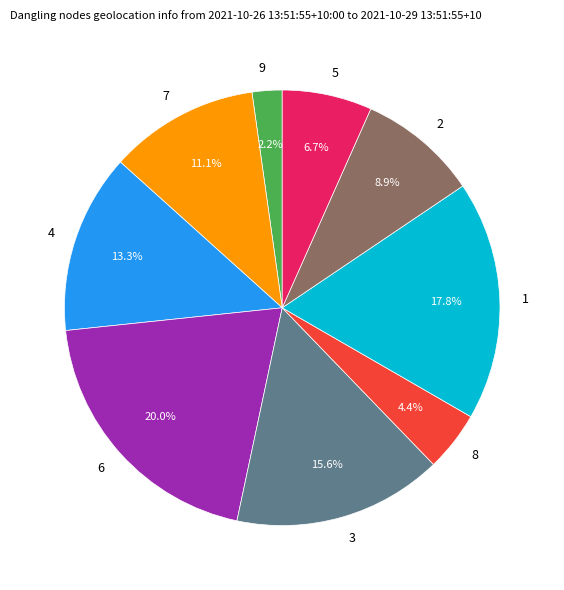

True or false: 2 accounts for 9% of the total.

True